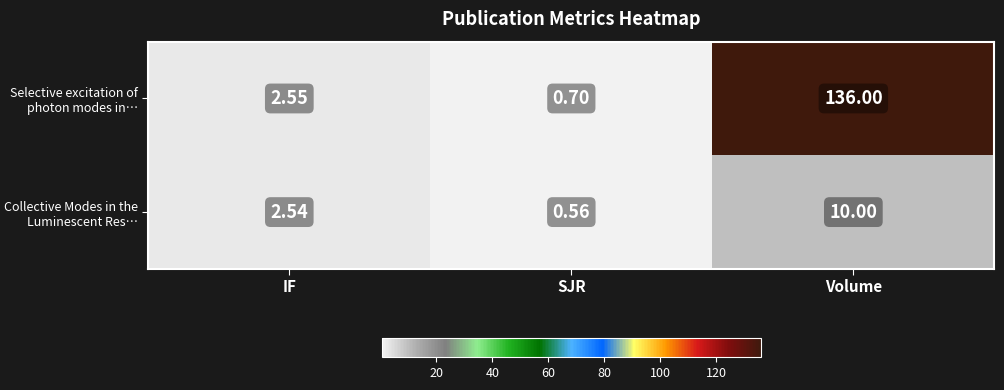

What is the total value across all series at IF?

5.1